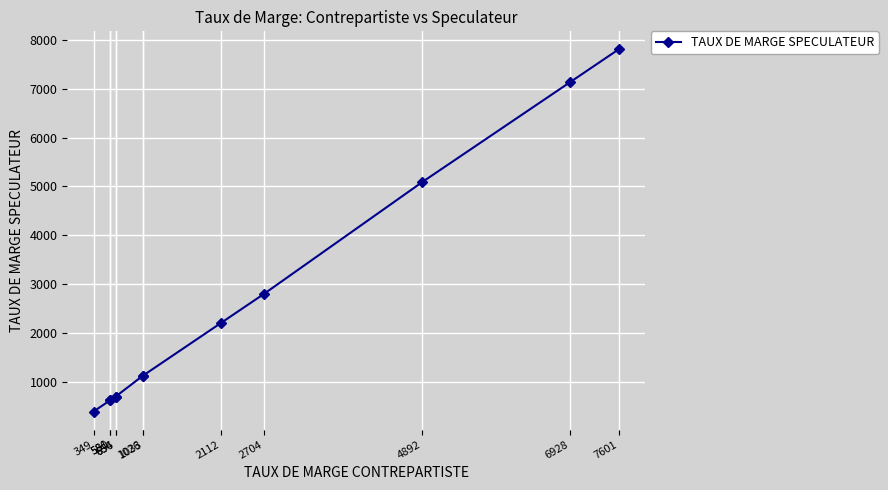

What is the sum of all values?

30366